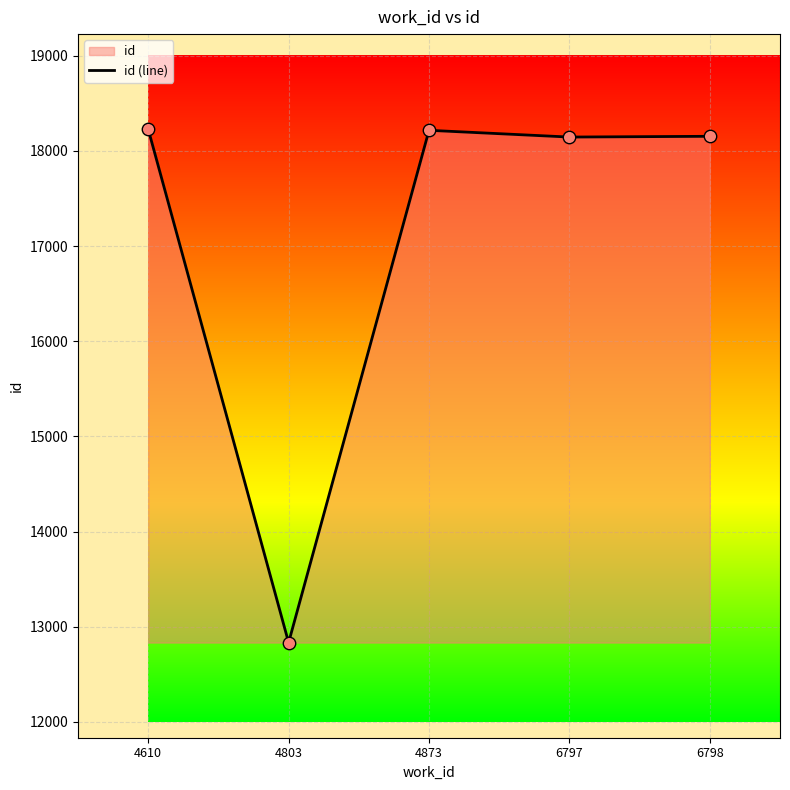

What is the ratio of the value at 4610 to the value at 4803?

1.4